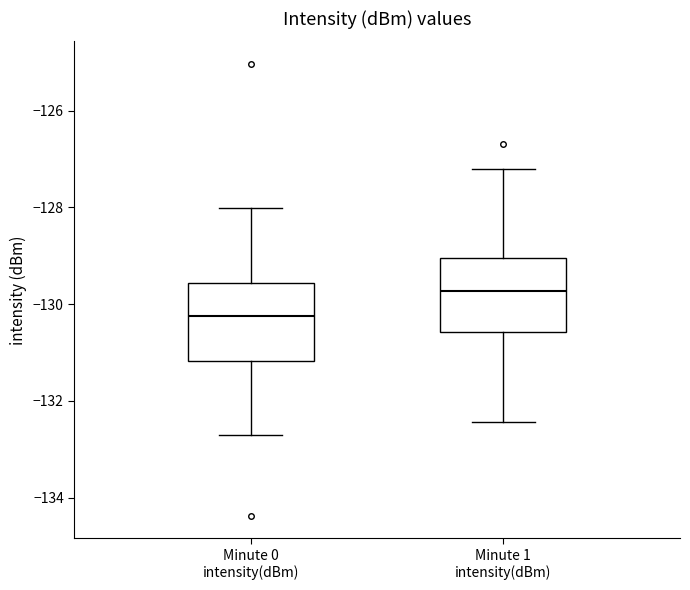

Reading left to right, read every box against the y-axis: the position of its median line, the range the box covers, and the ends of its whiskers. The values are not printed on the chart, so give them approximately, as read against the axis.

Minute 0 intensity(dBm): median -130.2, box -131.2 to -129.6, whiskers -132.8 to -128.0
Minute 1 intensity(dBm): median -129.8, box -130.6 to -129.0, whiskers -132.4 to -127.2